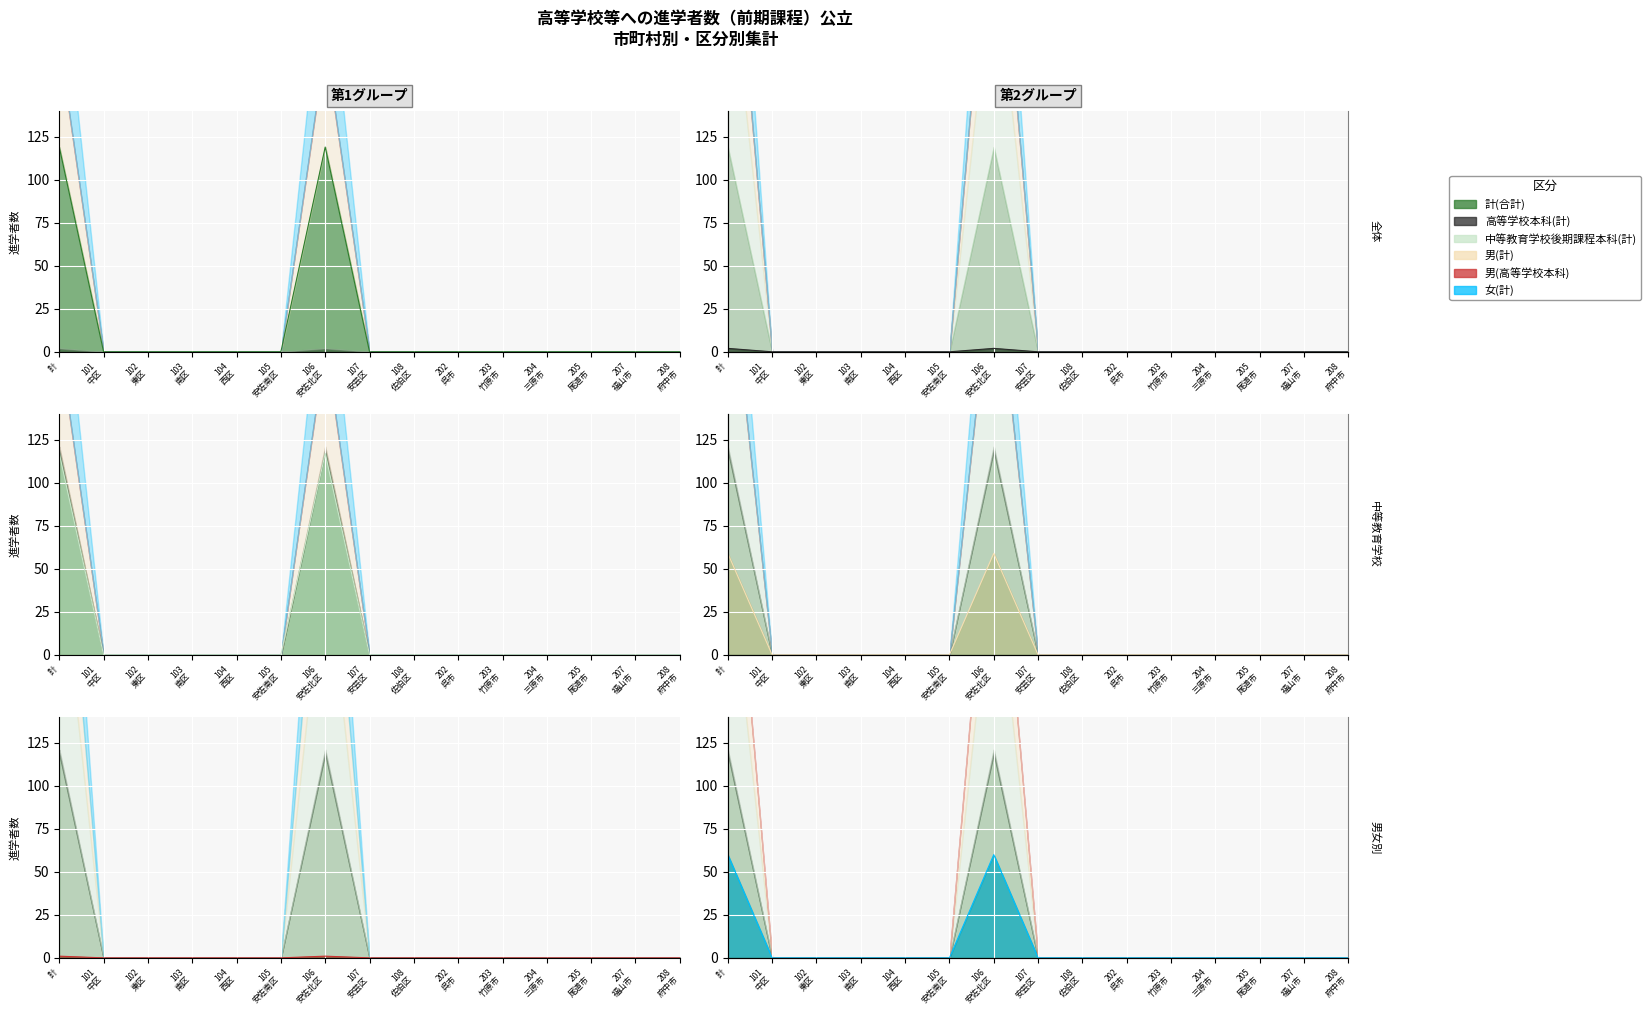

The 男(高等学校本科) series shows 0 at 計. True or false?

False